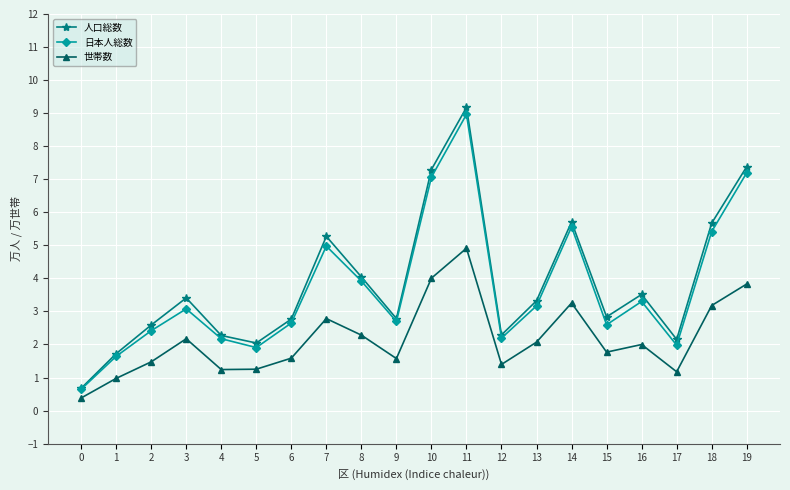

What is the value of the 人口総数 point at the 11th from the left?

7.3